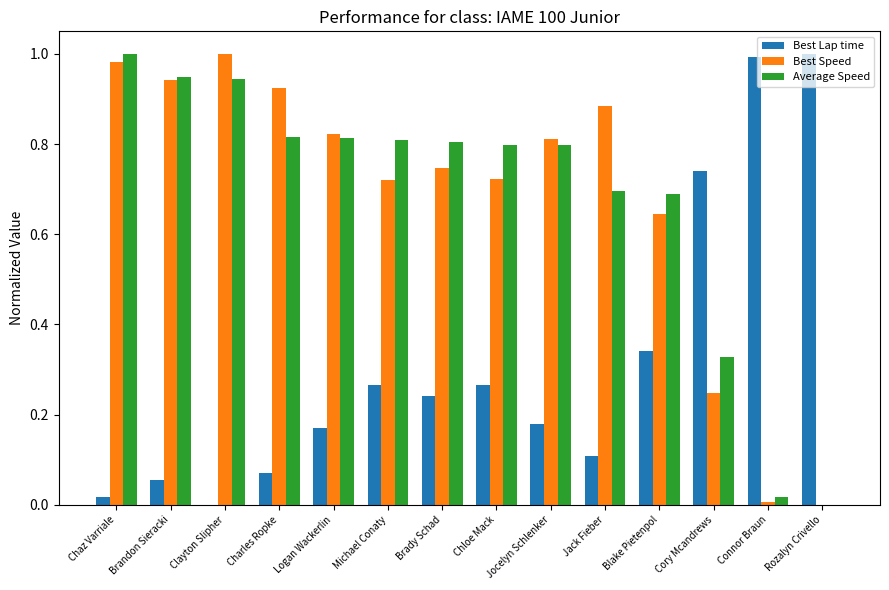

The Best Lap time series shows 0.1 at Jack Fieber. True or false?

True